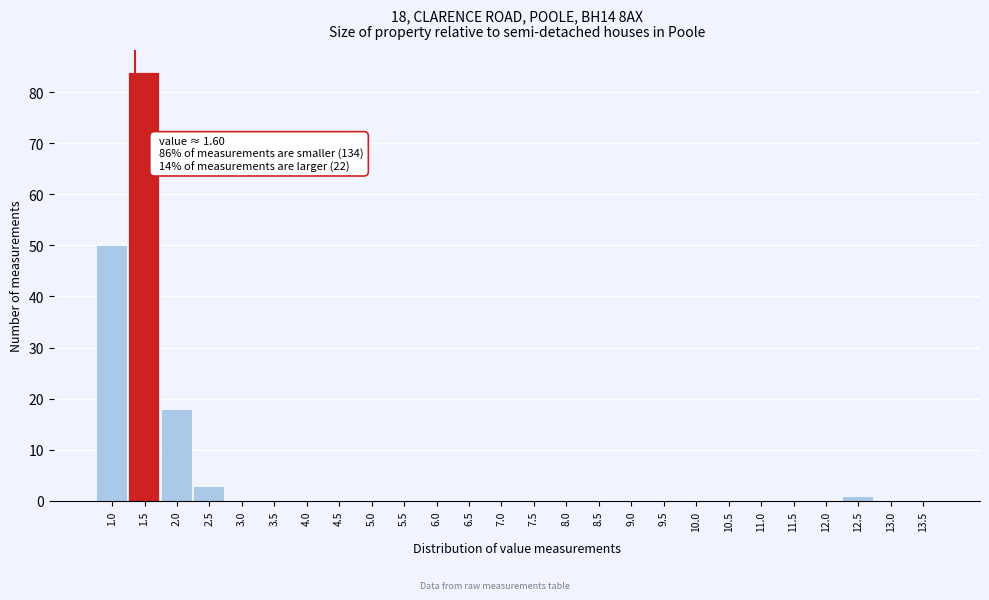

Reading left to right, list all the values displayed in this chart.

1.0=50	1.5=84	2.0=18	2.5=3	3.0=0	3.5=0	4.0=0	4.5=0	5.0=0	5.5=0	6.0=0	6.5=0	7.0=0	7.5=0	8.0=0	8.5=0	9.0=0	9.5=0	10.0=0	10.5=0	11.0=0	11.5=0	12.0=0	12.5=1	13.0=0	13.5=0